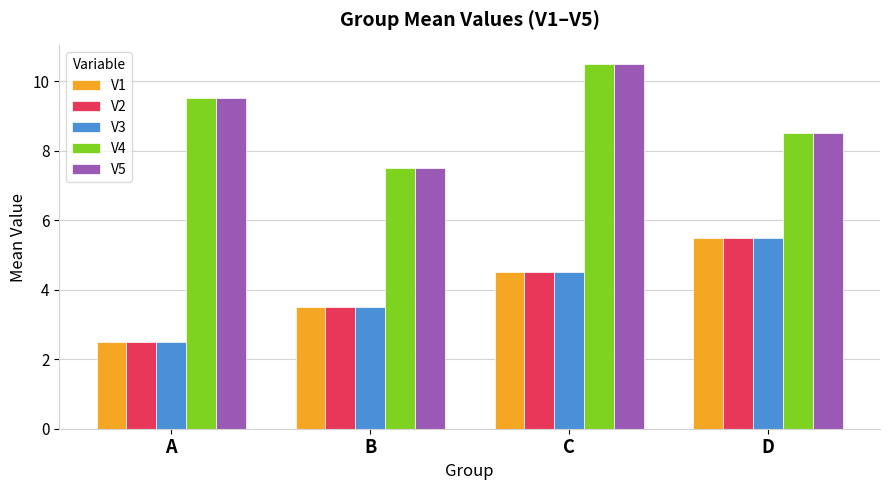

Reading left to right, list all the values displayed in this chart.

V1: A=2.5	B=3.5	C=4.5	D=5.5
V2: A=2.5	B=3.5	C=4.5	D=5.5
V3: A=2.5	B=3.5	C=4.5	D=5.5
V4: A=9.5	B=7.5	C=10.5	D=8.5
V5: A=9.5	B=7.5	C=10.5	D=8.5